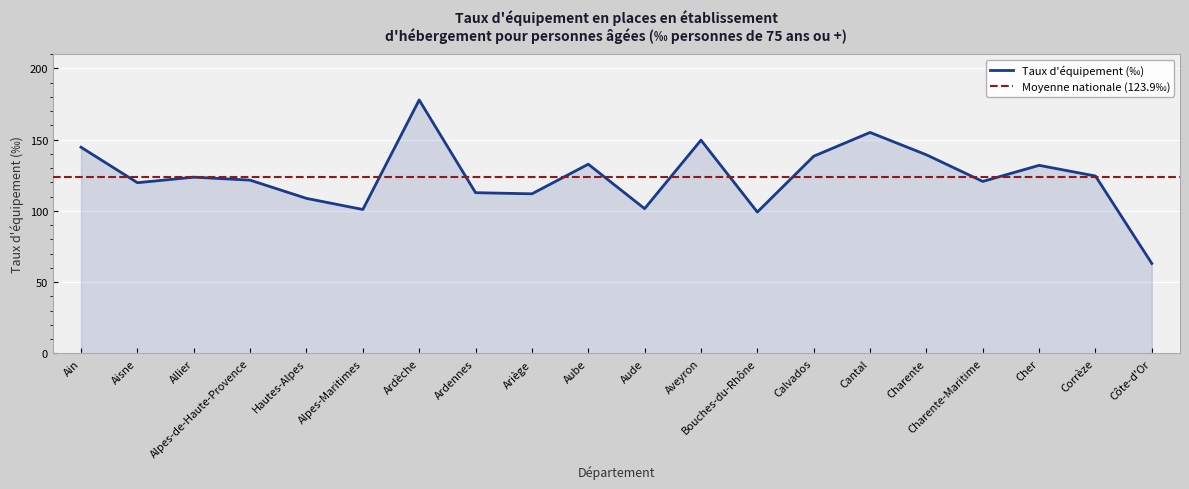

At which label does the data first exceed 123?

Ain